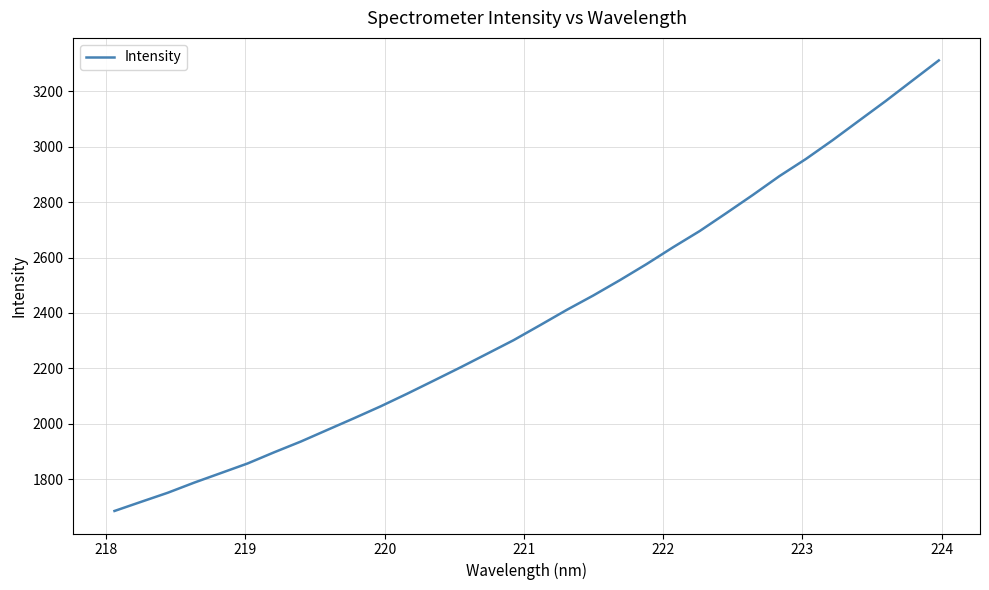

What is the difference between the second highest and second lowest values?

1519.3